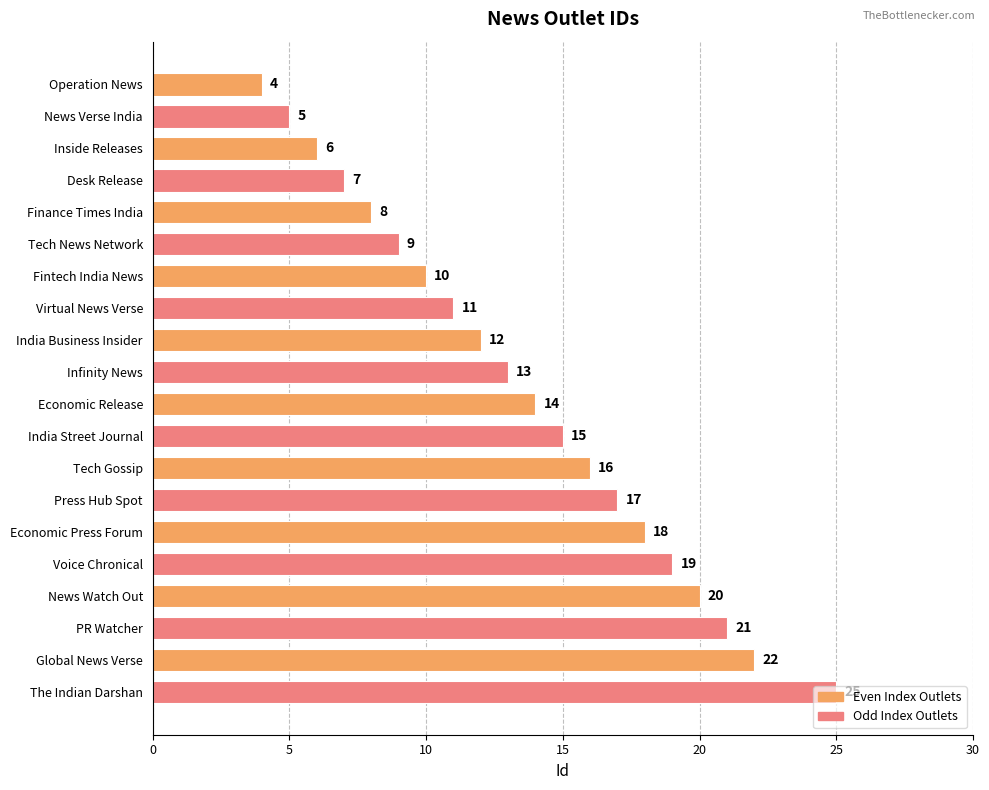

List the labels in order of value, smallest first.

Operation News, News Verse India, Inside Releases, Desk Release, Finance Times India, Tech News Network, Fintech India News, Virtual News Verse, India Business Insider, Infinity News, Economic Release, India Street Journal, Tech Gossip, Press Hub Spot, Economic Press Forum, Voice Chronical, News Watch Out, PR Watcher, Global News Verse, The Indian Darshan